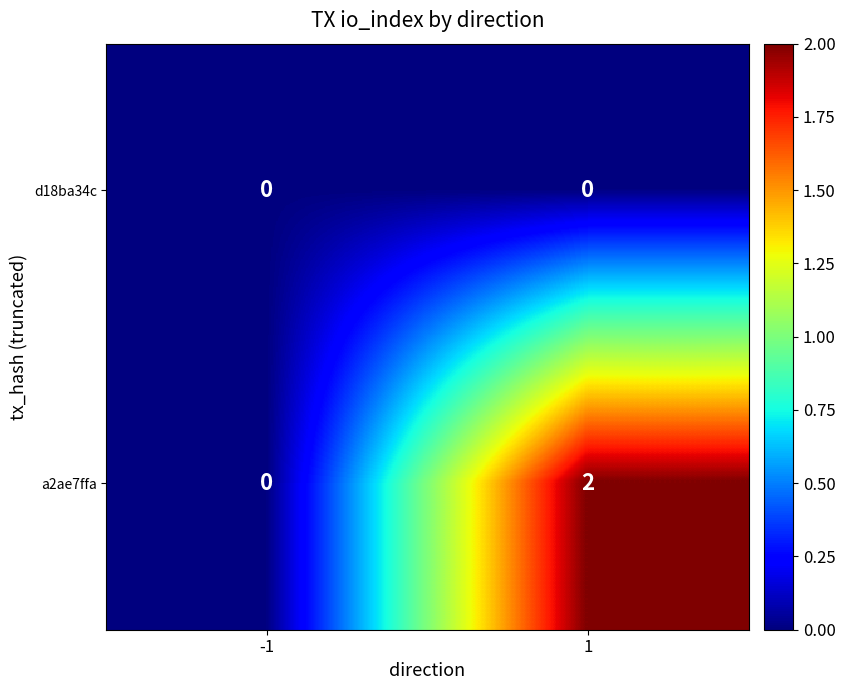

What is the total value across all series at 1?

2